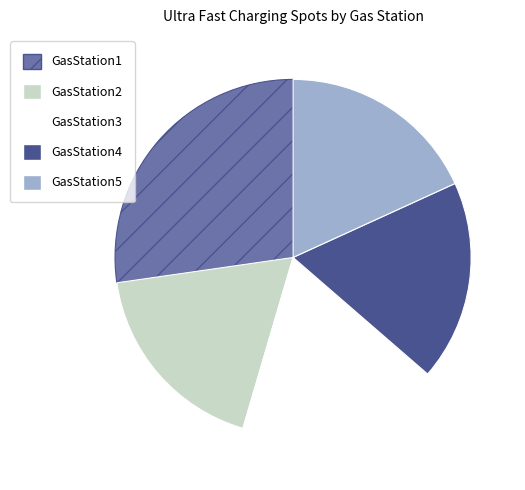

Is GasStation3 the majority of the pie?

No